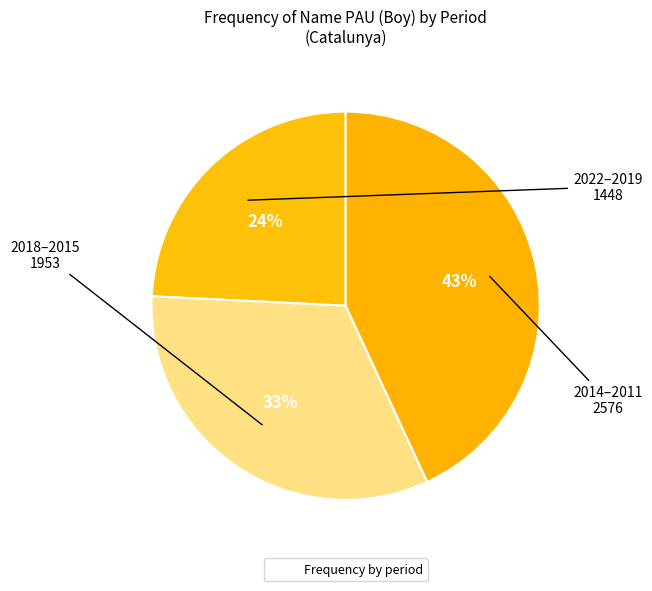

Count the number of slices in the pie.

3